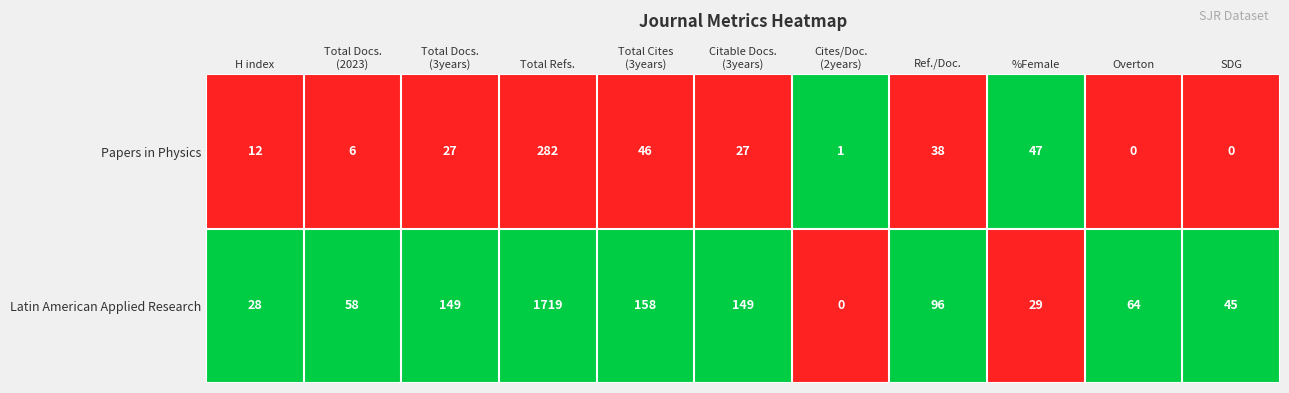

Which label corresponds to the largest value in the chart?

Total Refs.